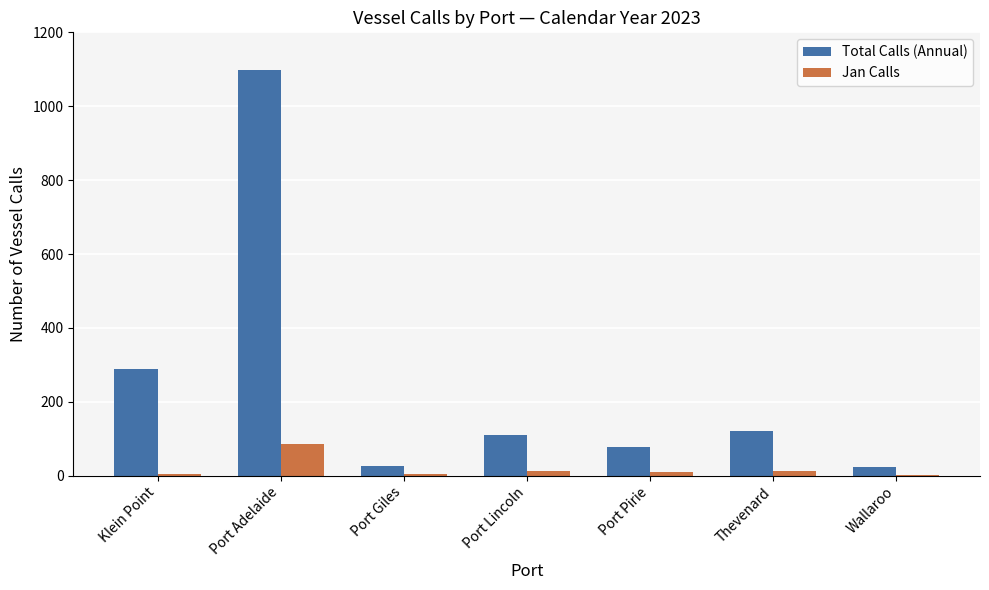

What is the greatest value displayed?

1099